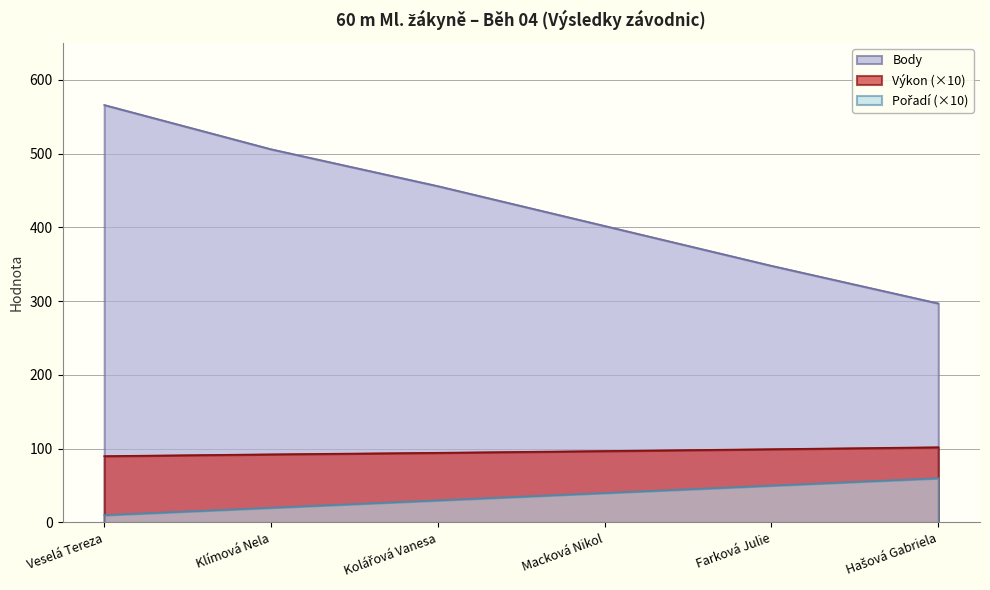

True or false: Výkon and Pořadí intersect in this chart.

False